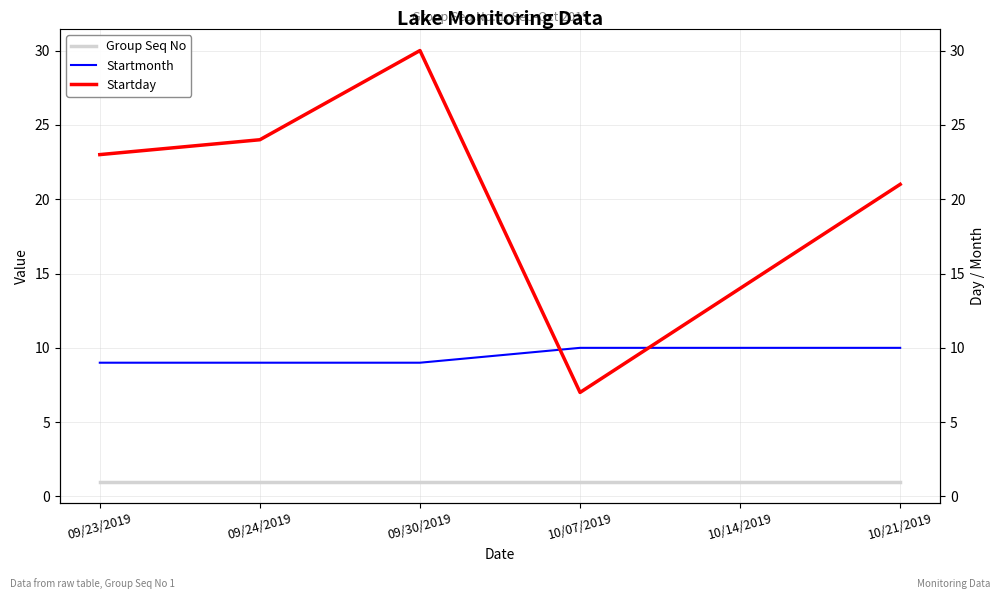

List the series in order of their overall mean, lowest first.

Group Seq No, Startmonth, Startday